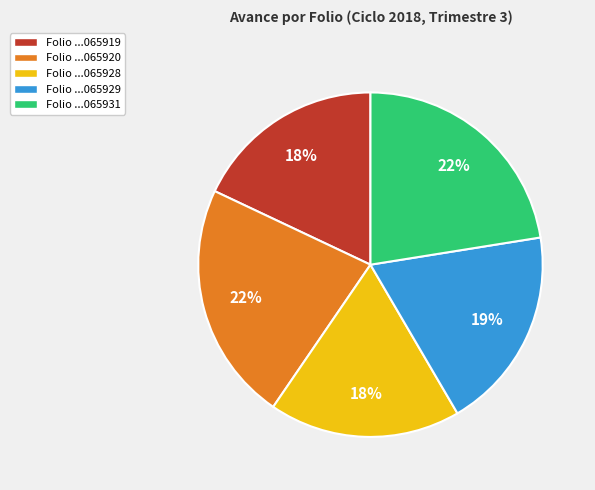

Does Folio ...065919 represent more than half of the total?

No